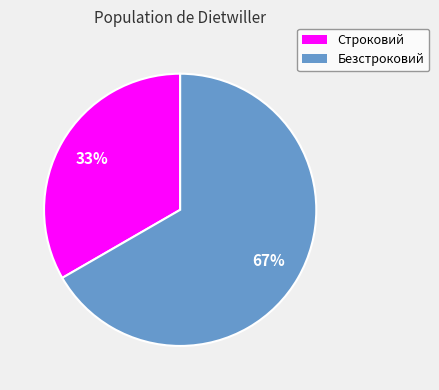

Is it true that Строковий is 46% of the pie?

False